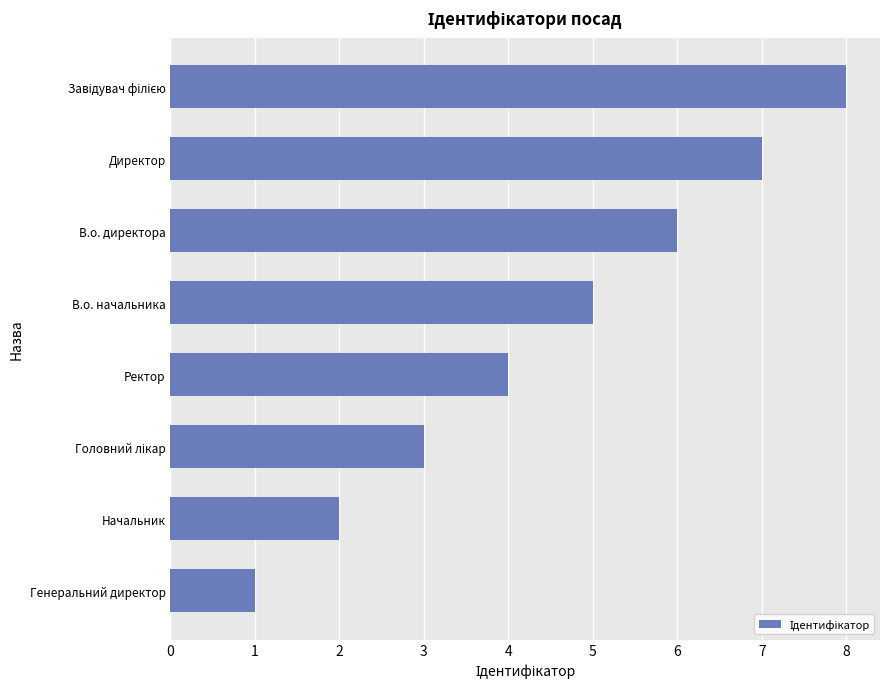

How many series are shown in this chart?

1